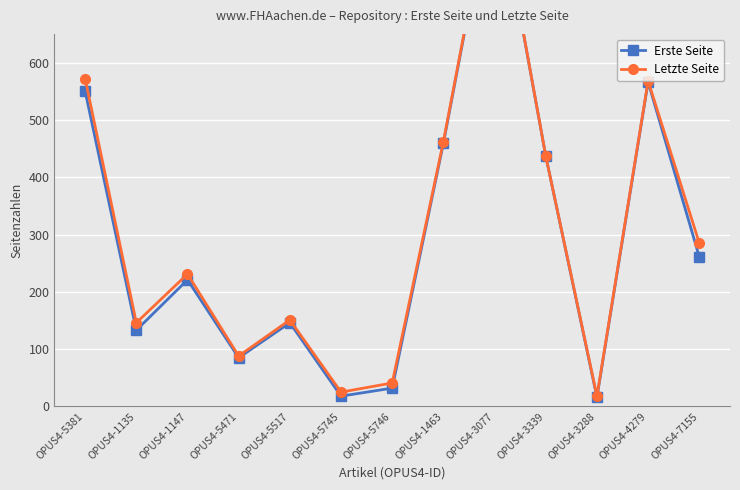

The value of Letzte Seite at OPUS4-3339 is 437. True or false?

True